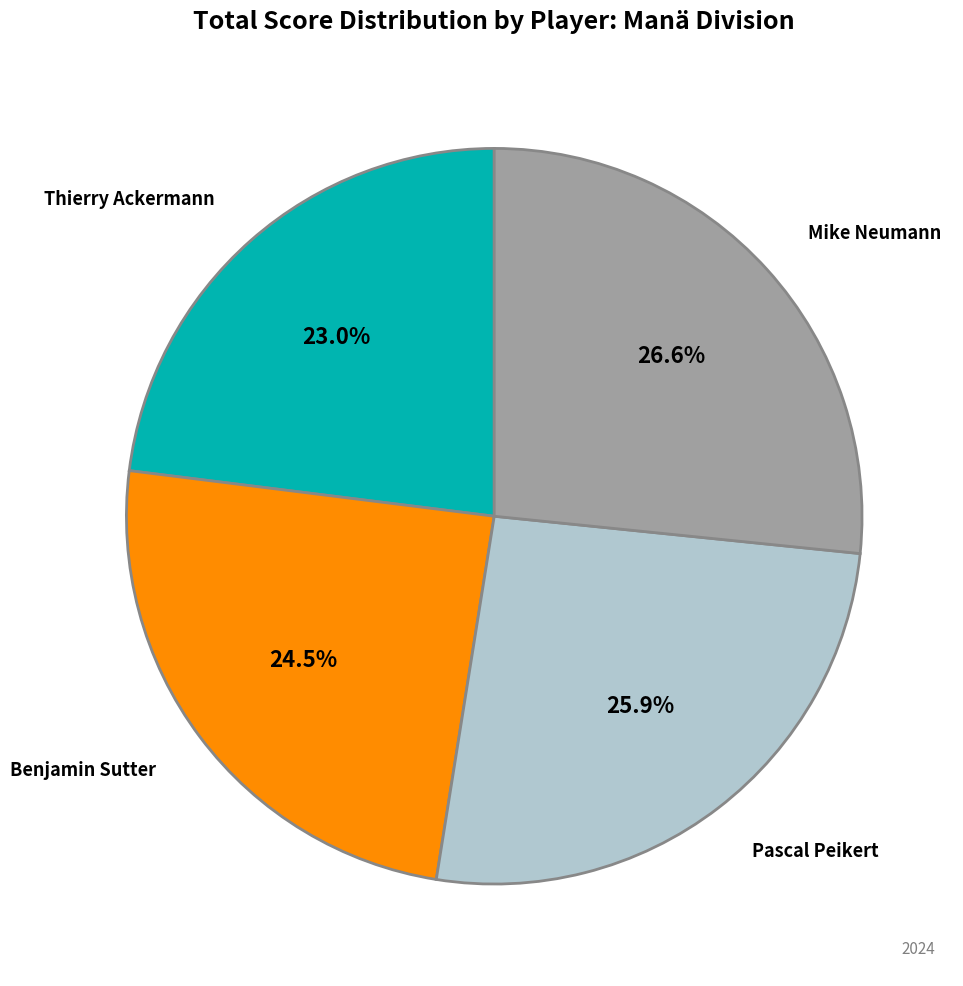

Is there any slice that represents more than half of the pie?

No